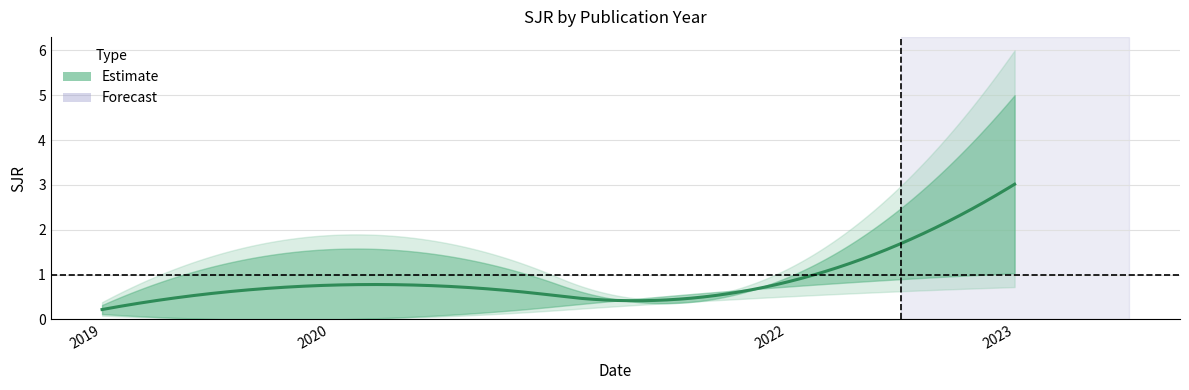

Reading left to right, extract all data points from this chart.

0.2	0.2	0.2	1.9	0.8	1.0	5.0